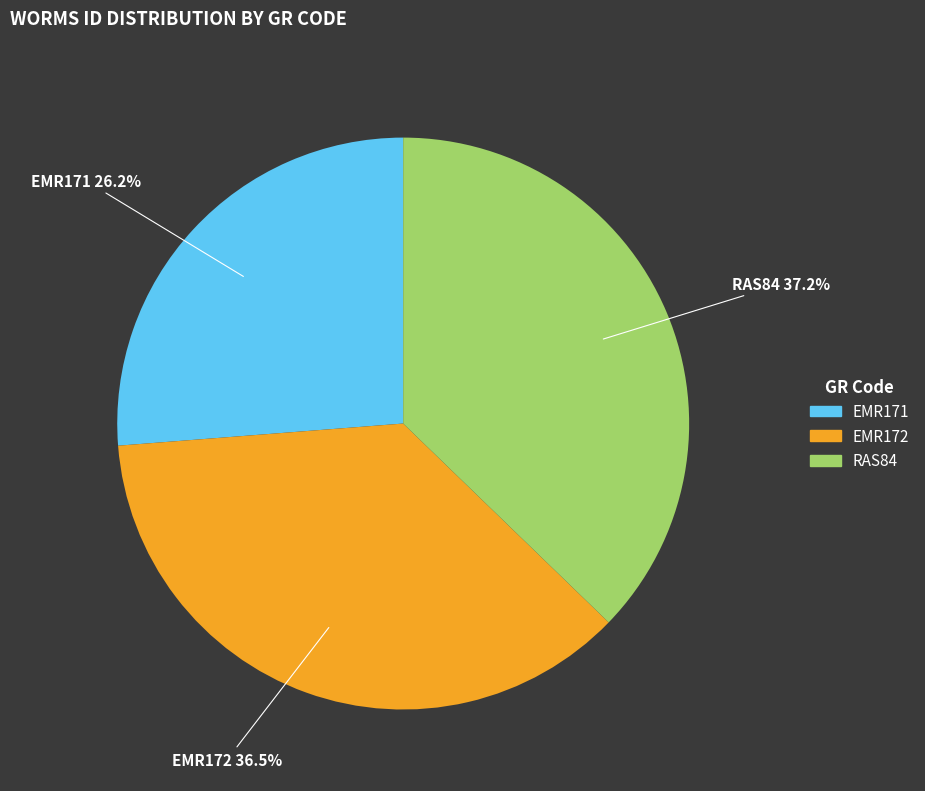

Which has a higher value, EMR171 or EMR172?

EMR172